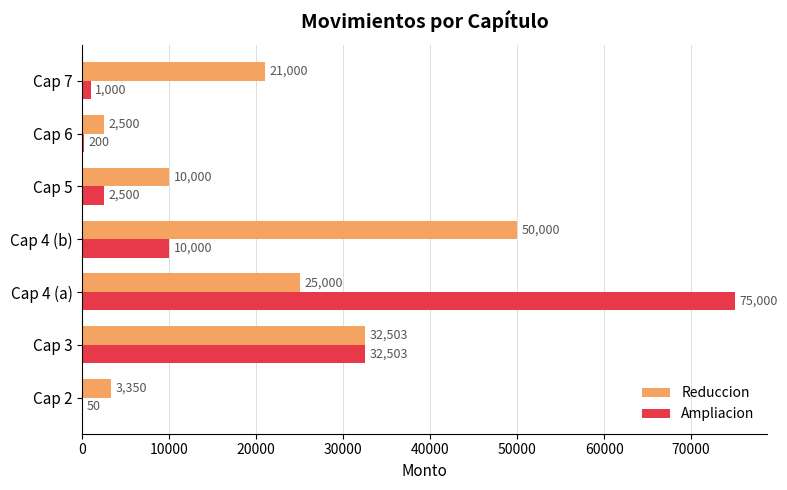

Which category has the highest value across all series?

Cap 4 (a)